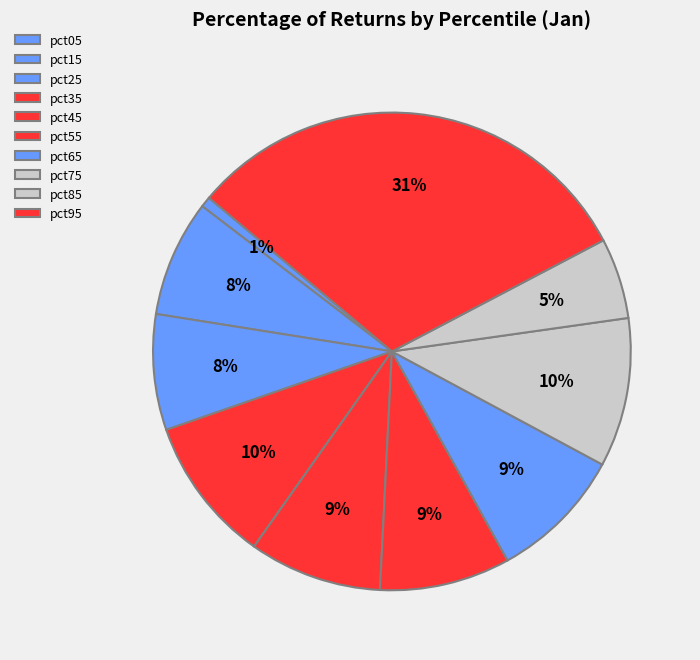

To the nearest percent, what portion does pct65 represent?

9%